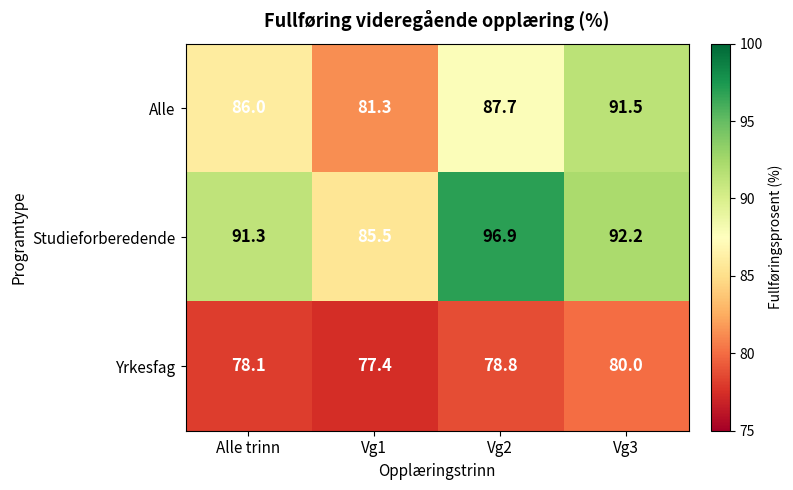

The value of Studieforberedende at Vg1 is 138.5. True or false?

False